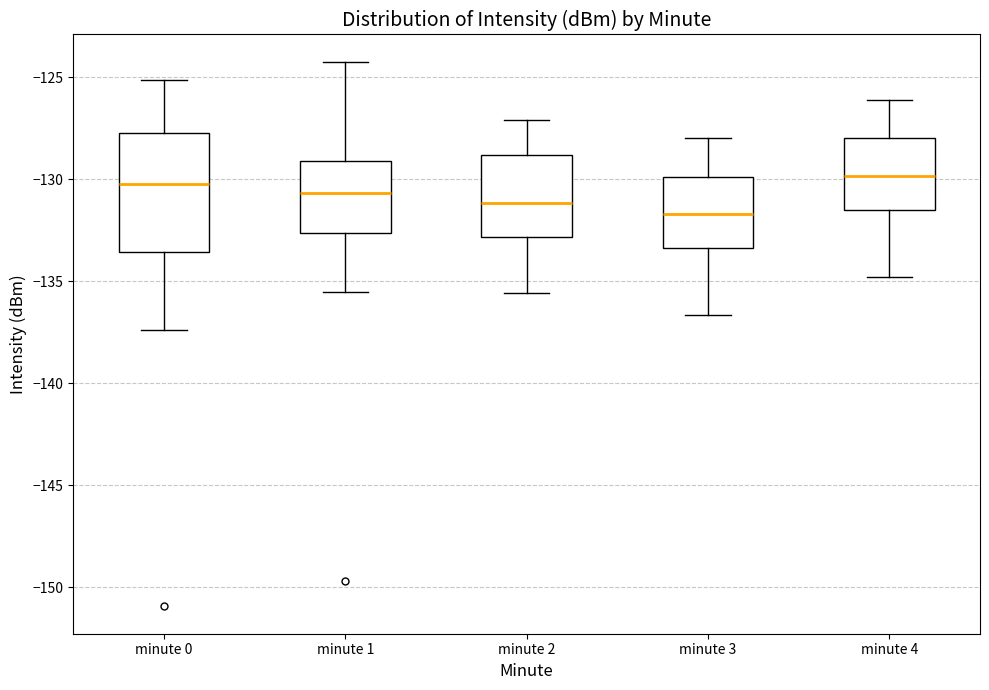

Comparing the boxes themselves (not the whiskers), which one is the tallest?

minute 0